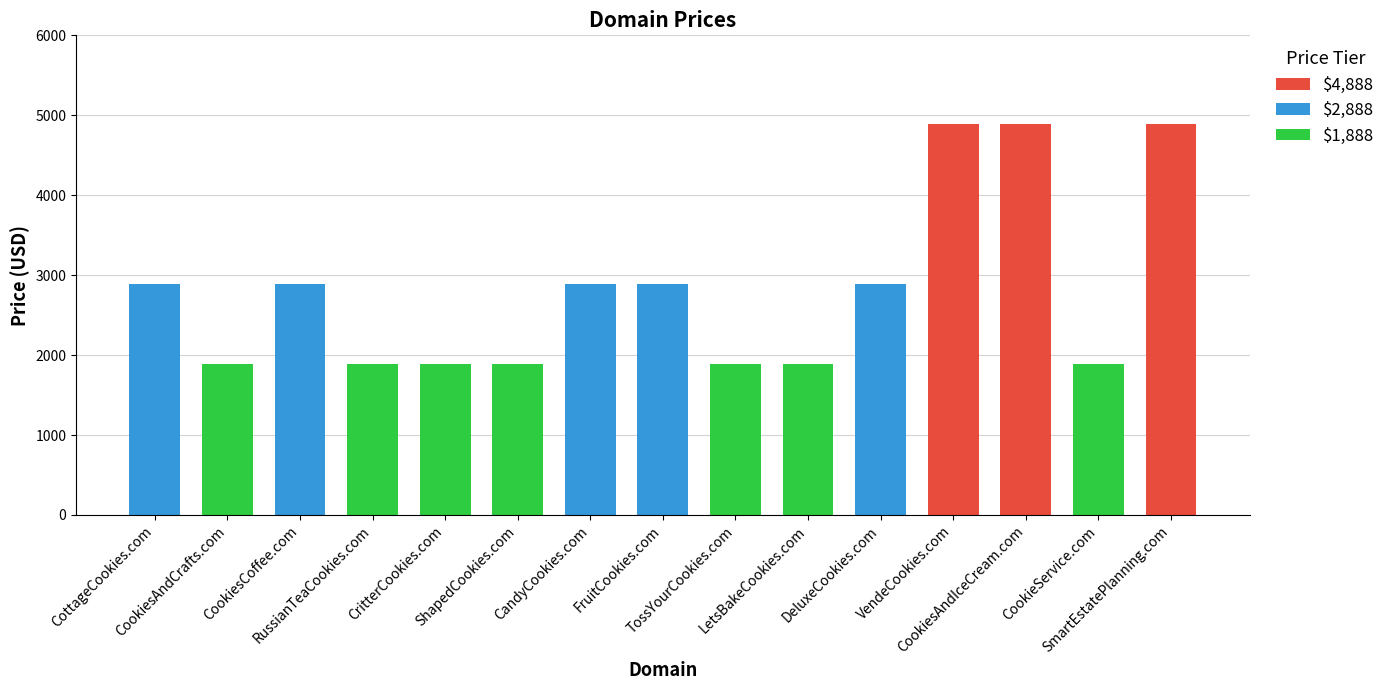

Is it true that the value at CookieService.com is 3052?

False